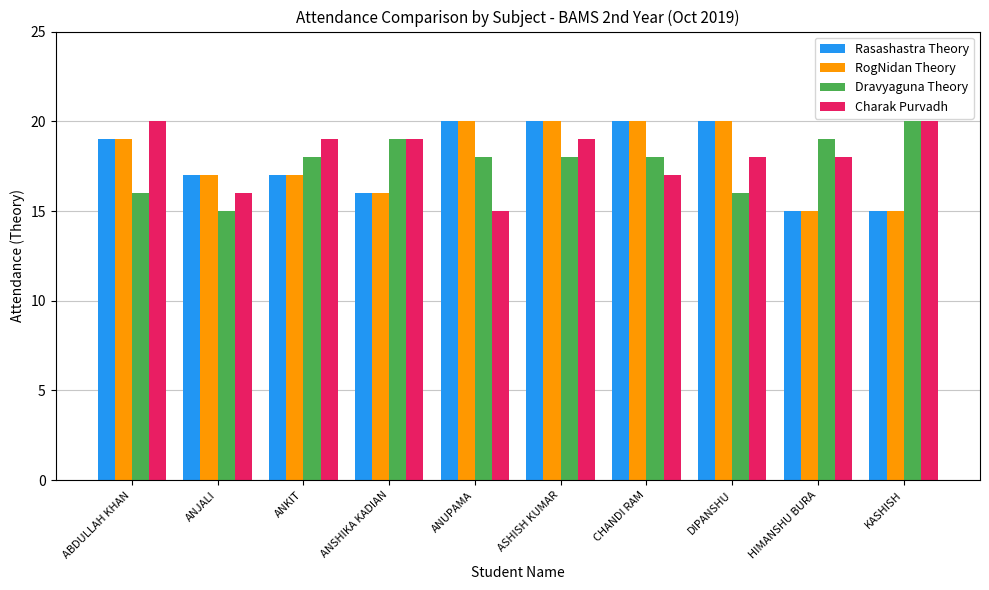

True or false: Charak Purvadh has a value of 18 at HIMANSHU BURA.

True